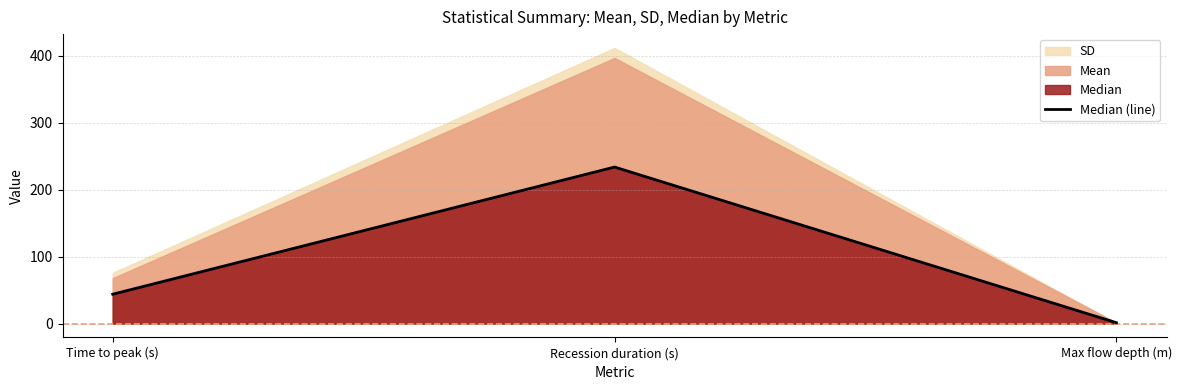

Where is the data nearest to the value 117?

Time to peak (s)